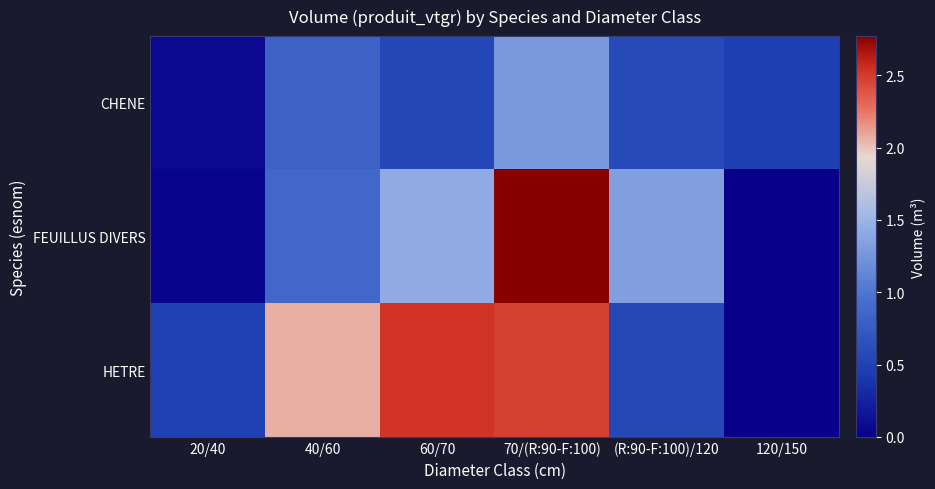

Which series has the largest range (max minus min)?

FEUILLUS DIVERS